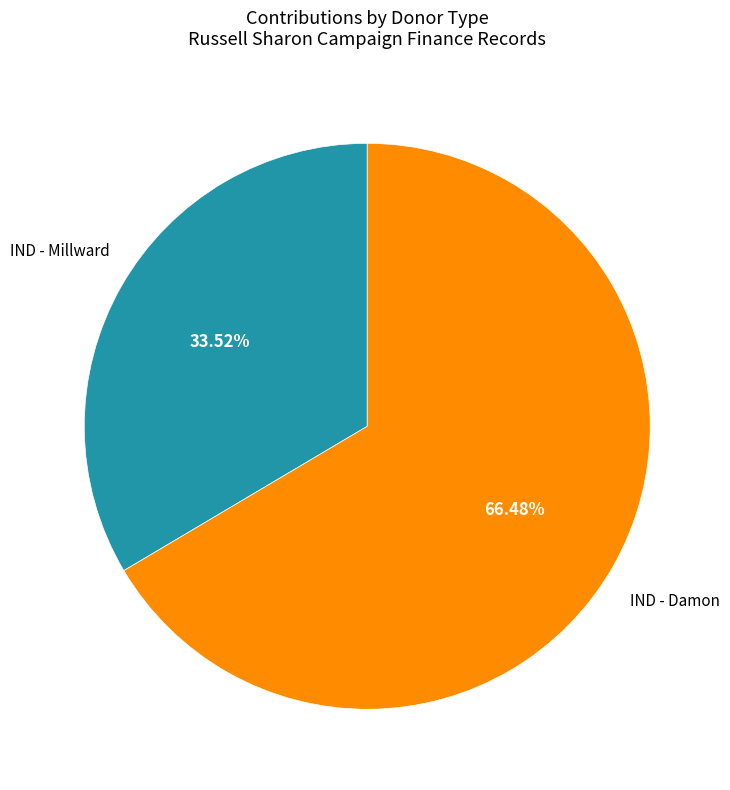

Does any single category account for the majority?

Yes